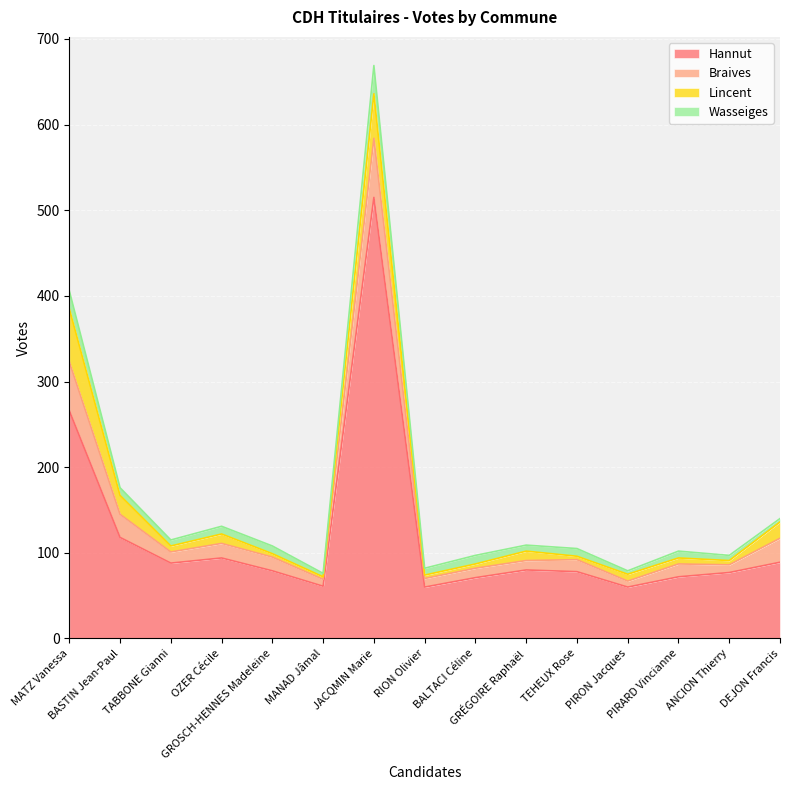

True or false: Braives and Wasseiges intersect in this chart.

False